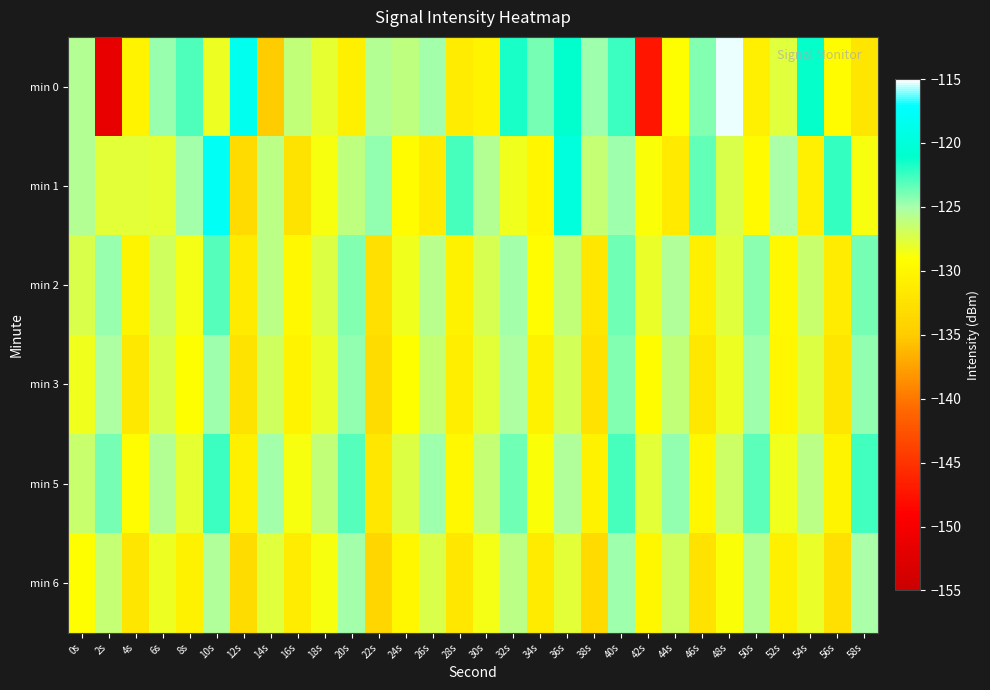

Reading left to right, what are all the values shown in this chart?

min 0: 0s=-125.6	2s=-151.6	4s=-130.5	6s=-124.6	8s=-122.9	10s=-128.1	12s=-118.3	14s=-134.9	16s=-126.1	18s=-127.9	20s=-130.8	22s=-125.5	24s=-126.1	26s=-125.0	28s=-131.1	30s=-130.4	32s=-121.6	34s=-123.8	36s=-121.0	38s=-124.8	40s=-122.5	42s=-147.3	44s=-129.2	46s=-124.2	48s=-115.2	50s=-130.8	52s=-127.5	54s=-121.2	56s=-129.3	58s=-131.9
min 1: 0s=-125.5	2s=-127.7	4s=-127.8	6s=-128.0	8s=-124.9	10s=-117.9	12s=-133.2	14s=-125.9	16s=-132.3	18s=-128.7	20s=-126.0	22s=-124.5	24s=-129.3	26s=-131.2	28s=-122.8	30s=-125.6	32s=-128.4	34s=-130.1	36s=-119.7	38s=-126.3	40s=-124.8	42s=-128.9	44s=-131.5	46s=-123.4	48s=-127.2	50s=-129.6	52s=-125.1	54s=-130.8	56s=-122.3	58s=-128.7
min 2: 0s=-127.3	2s=-124.6	4s=-130.2	6s=-126.8	8s=-128.5	10s=-123.1	12s=-131.4	14s=-125.9	16s=-129.7	18s=-127.4	20s=-124.2	22s=-132.6	24s=-128.3	26s=-125.7	28s=-130.5	30s=-127.1	32s=-124.9	34s=-129.4	36s=-126.2	38s=-131.8	40s=-123.7	42s=-128.1	44s=-125.4	46s=-130.9	48s=-127.6	50s=-124.3	52s=-129.8	54s=-126.5	56s=-131.2	58s=-123.9
min 3: 0s=-128.4	2s=-125.2	4s=-131.6	6s=-127.3	8s=-129.1	10s=-124.7	12s=-132.3	14s=-126.8	16s=-130.4	18s=-128.0	20s=-124.5	22s=-133.1	24s=-129.2	26s=-126.4	28s=-131.0	30s=-127.8	32s=-125.3	34s=-130.6	36s=-127.0	38s=-132.5	40s=-124.1	42s=-129.3	44s=-126.1	46s=-131.7	48s=-128.2	50s=-124.8	52s=-130.0	54s=-127.5	56s=-131.9	58s=-124.4
min 5: 0s=-126.5	2s=-123.8	4s=-129.4	6s=-125.6	8s=-127.9	10s=-122.5	12s=-130.7	14s=-124.9	16s=-128.6	18s=-126.2	20s=-123.0	22s=-131.8	24s=-127.5	26s=-124.8	28s=-129.7	30s=-126.3	32s=-123.7	34s=-128.9	36s=-125.4	38s=-130.6	40s=-122.8	42s=-127.7	44s=-124.5	46s=-129.9	48s=-126.7	50s=-123.2	52s=-128.4	54s=-125.8	56s=-130.3	58s=-122.6
min 6: 0s=-129.1	2s=-126.3	4s=-132.0	6s=-128.2	8s=-130.5	10s=-125.4	12s=-133.0	14s=-127.6	16s=-131.1	18s=-128.7	20s=-125.0	22s=-133.8	24s=-130.0	26s=-127.2	28s=-131.8	30s=-128.5	32s=-125.9	34s=-131.3	36s=-127.8	38s=-133.2	40s=-124.8	42s=-130.0	44s=-126.8	46s=-132.4	48s=-128.9	50s=-125.5	52s=-130.7	54s=-128.1	56s=-132.6	58s=-125.1